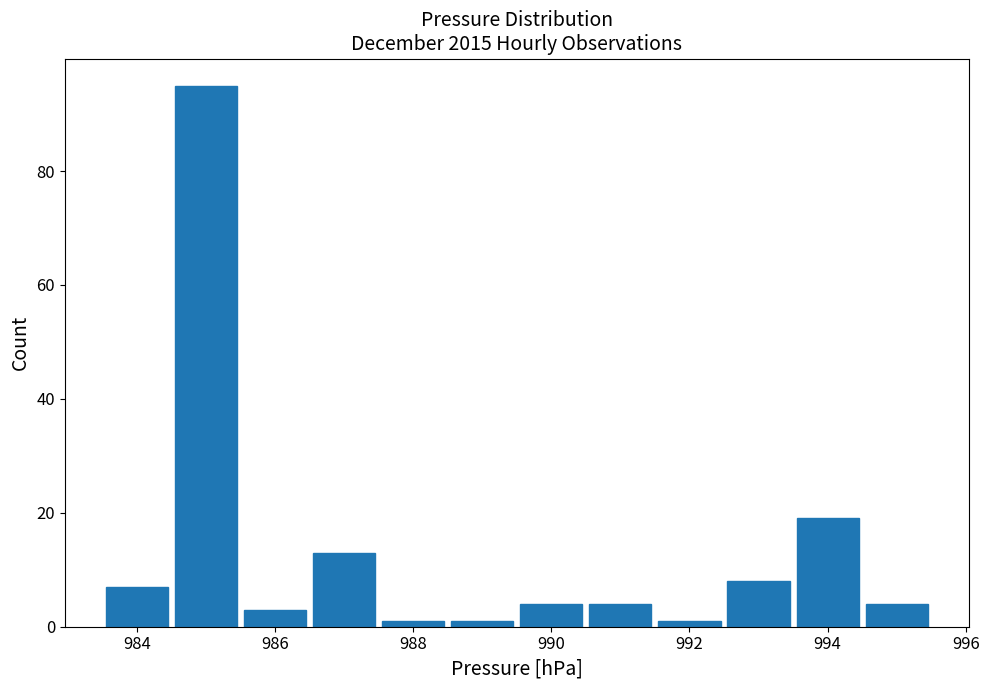

Reading left to right, transcribe this chart: for each bar, give the range it covers on the x-axis and its height. Neither the bar edges nor the heights are printed on the chart, so give them approximately, as read against the axes.

983.5 to 984.5: 8
984.5 to 985.5: 96
985.5 to 986.5: 4
986.5 to 987.5: 14
987.5 to 988.5: under 2
988.5 to 989.5: under 2
989.5 to 990.5: 4
990.5 to 991.5: 4
991.5 to 992.5: under 2
992.5 to 993.5: 8
993.5 to 994.5: 20
994.5 to 995.5: 4